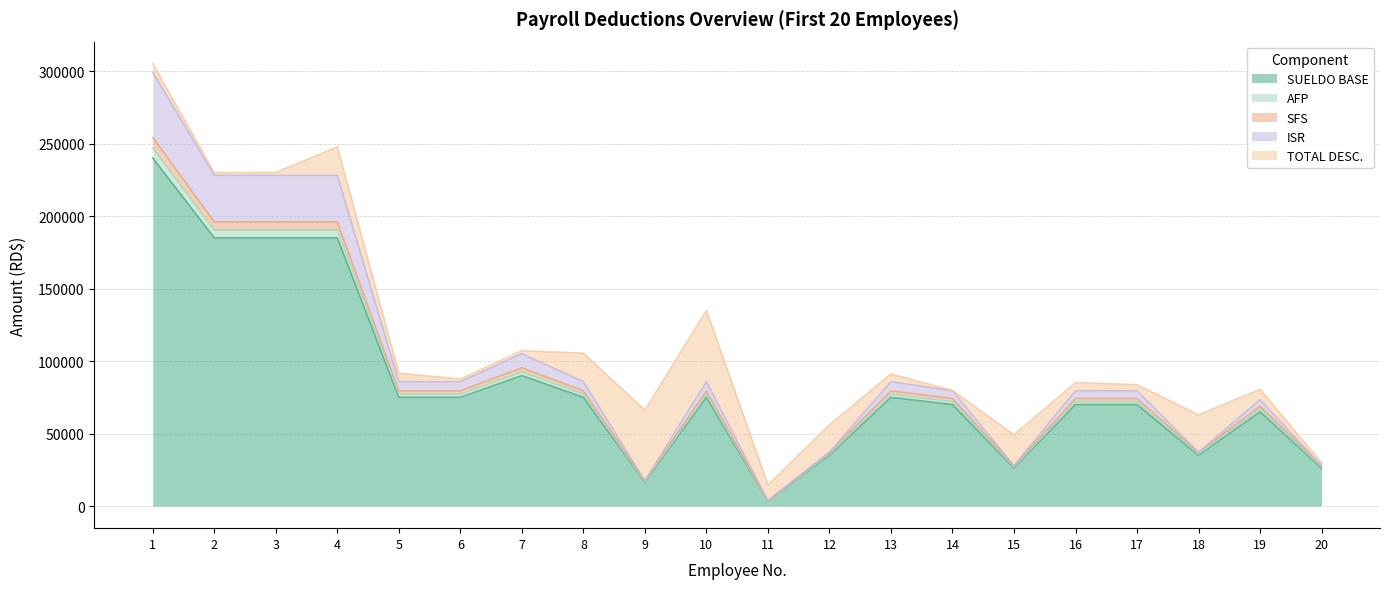

What is the maximum value for SUELDO BASE?

240000.0